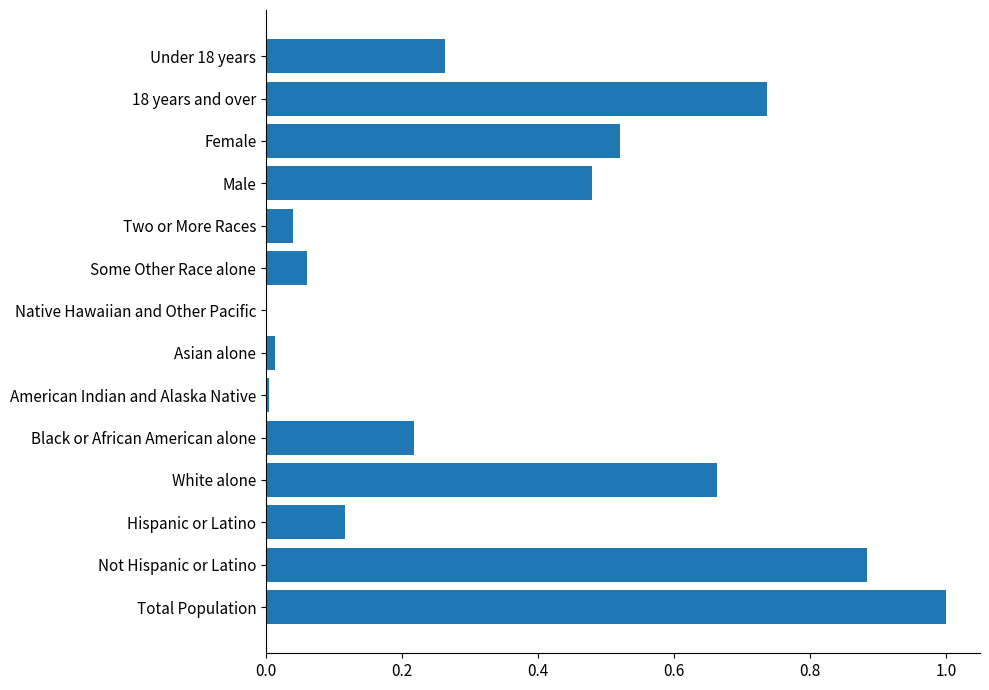

What is the sum of all values?

5.0